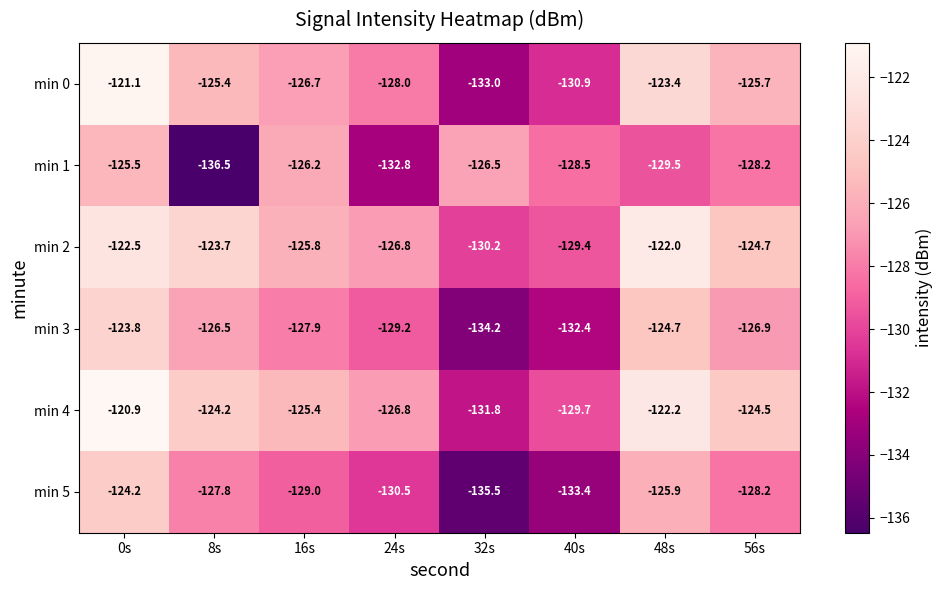

How many data points in min 3 are less than -126?

6